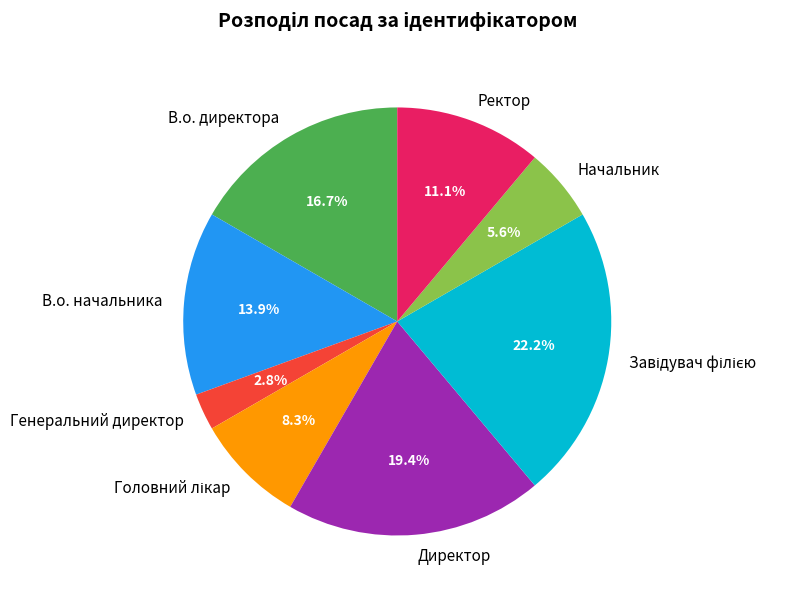

What percentage is NOT represented by В.о. начальника?

86.1%